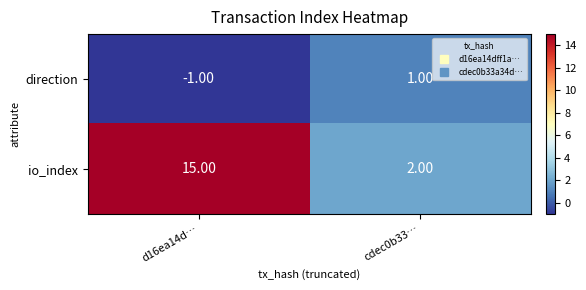

Which series has the largest total across all categories?

io_index